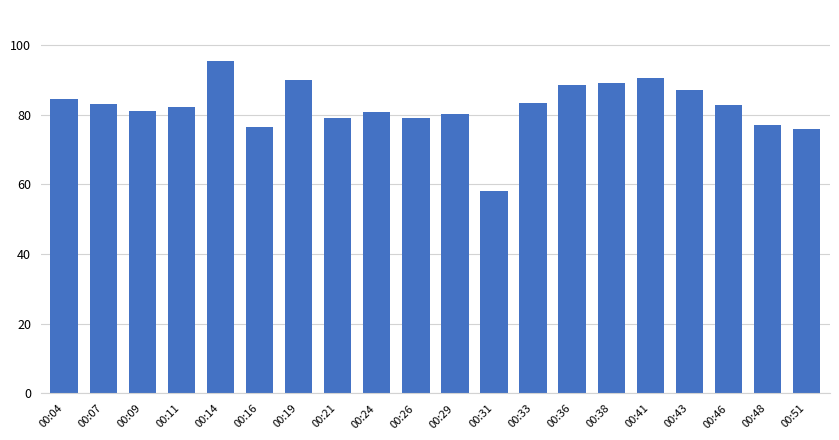

Which category has the lowest value across all series?

00:31